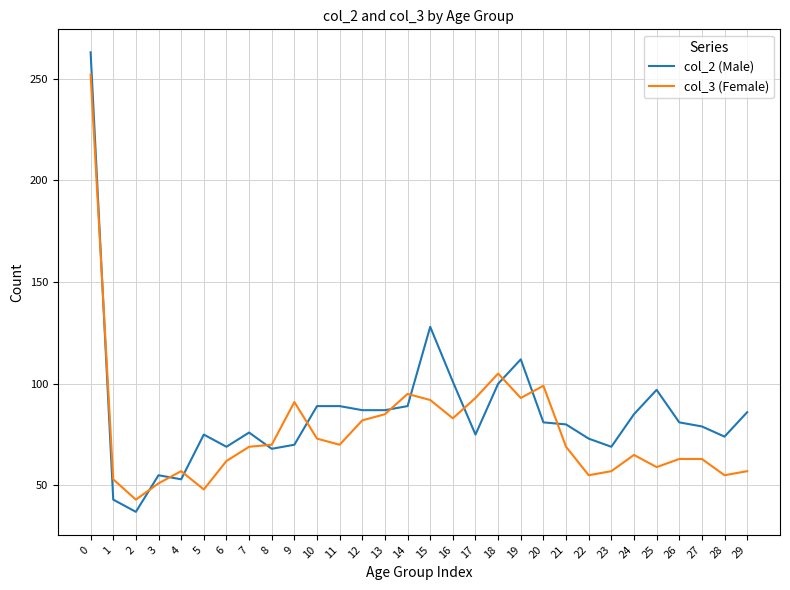

True or false: col_3 (Female) has a value of 118 at 10.

False